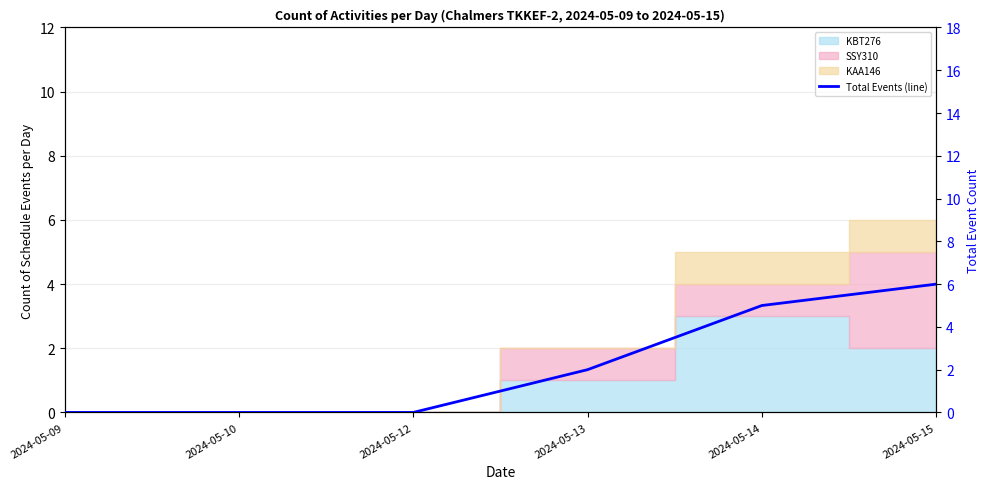

True or false: the data has more than 2 interior local peaks.

False